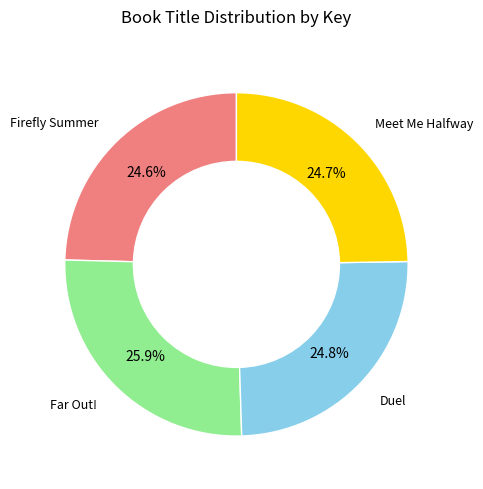

Is there a majority slice in this chart?

No